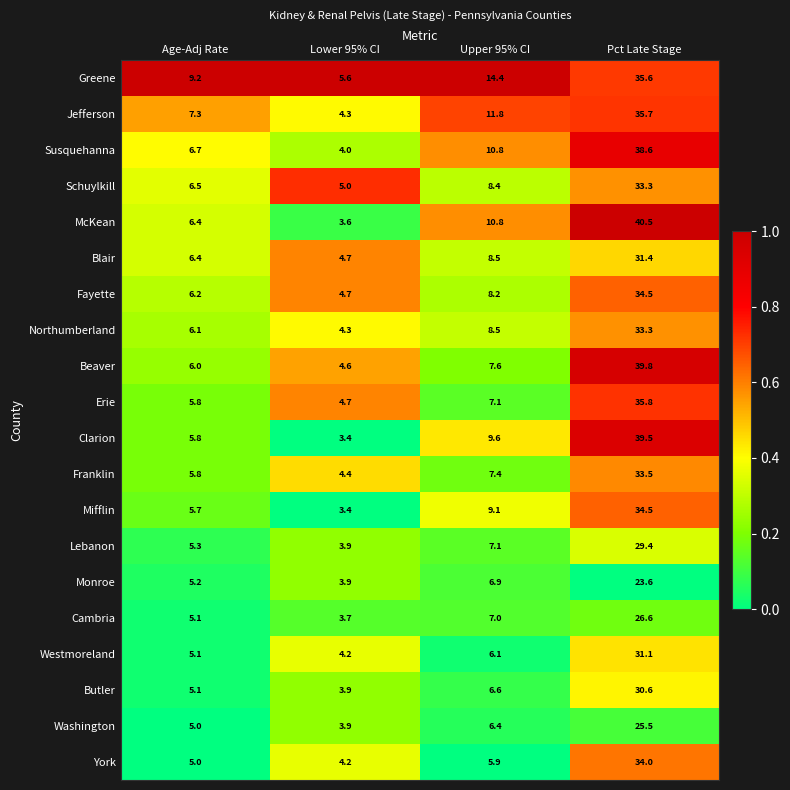

Which series has the largest range (max minus min)?

McKean